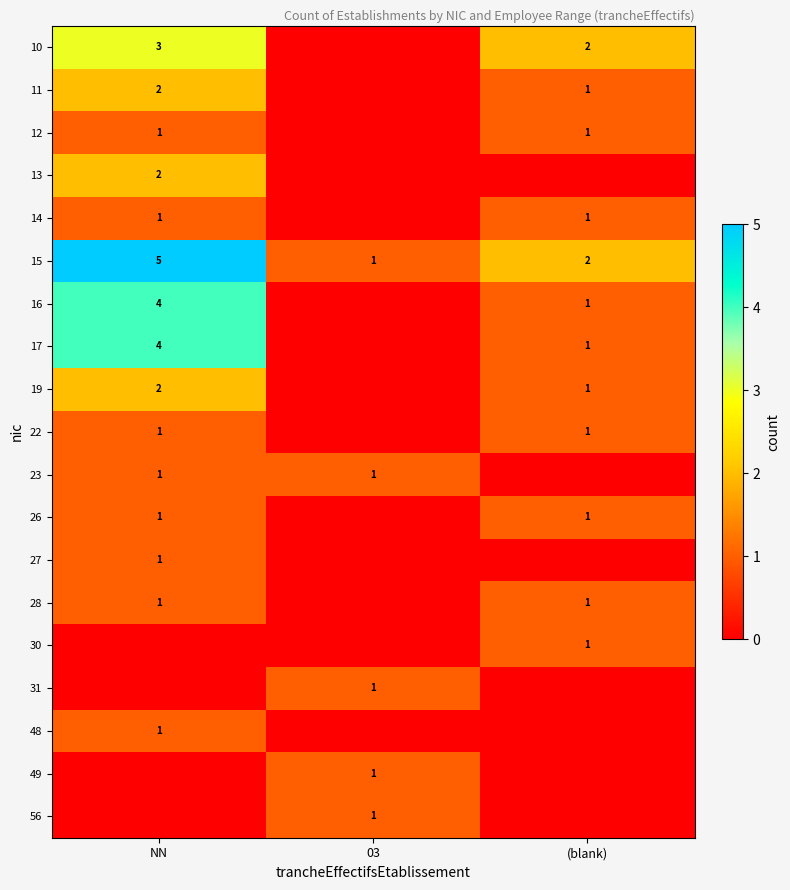

True or false: 13 has a value of 1 at NN.

False